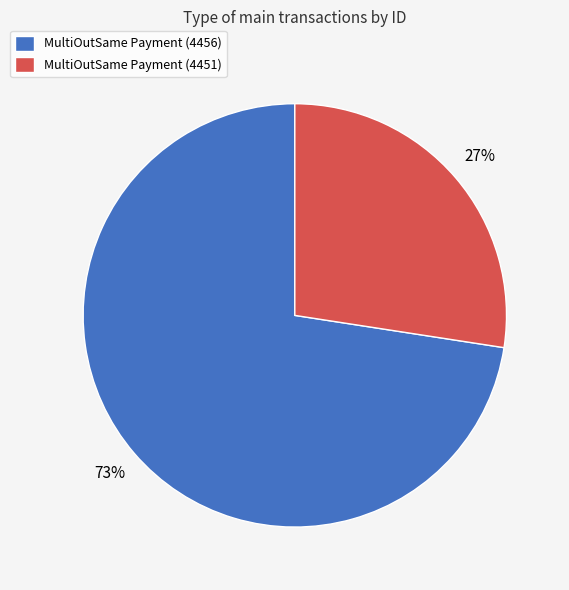

Between MultiOutSame Payment (4456) and MultiOutSame Payment (4451), which is larger?

MultiOutSame Payment (4456)